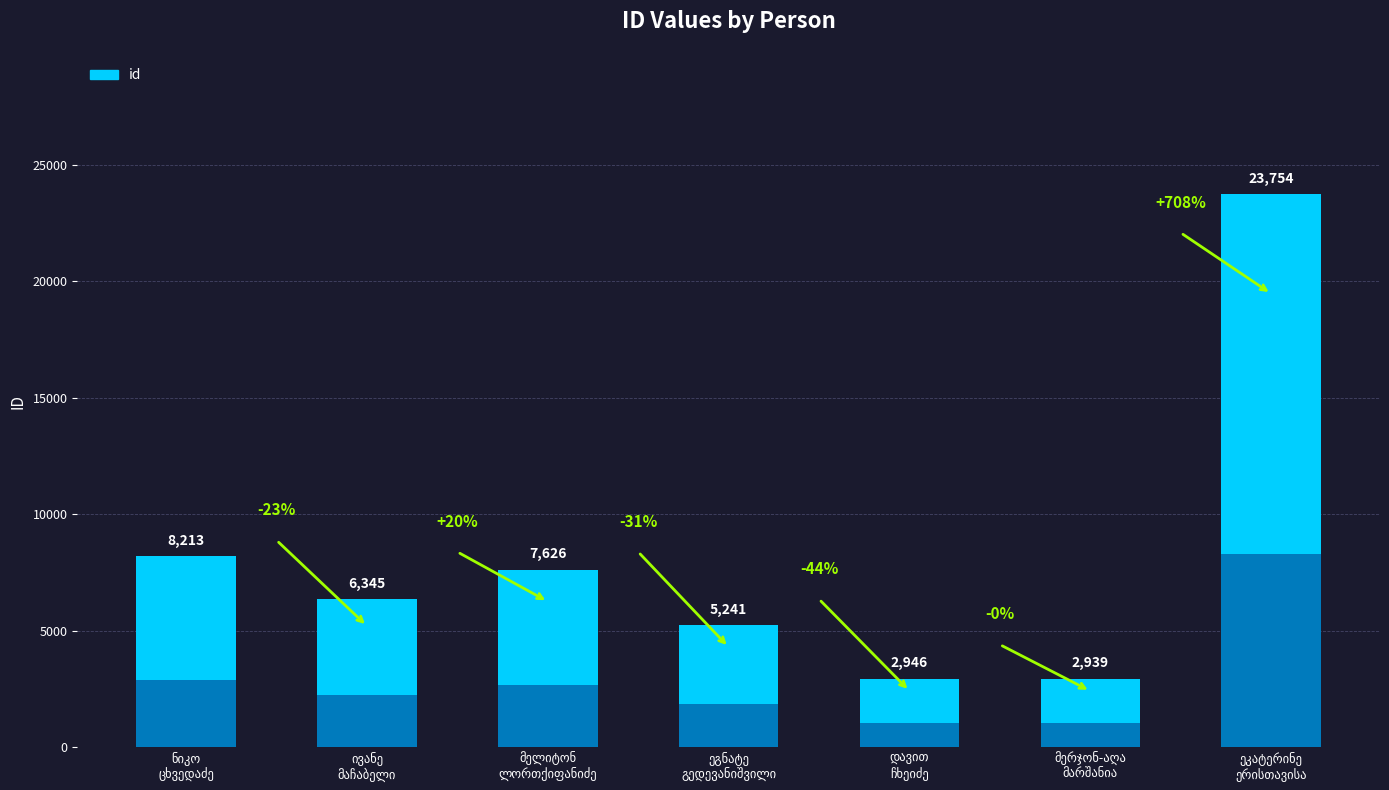

Rank the categories by value from highest to lowest.

ეკატერინე
ერისთავისა, ნიკო
ცხვედაძე, მელიტონ
ლორთქიფანიძე, ივანე
მაჩაბელი, ეგნატე
გედევანიშვილი, დავით
ჩხეიძე, მერჯონ-აღა
მარშანია